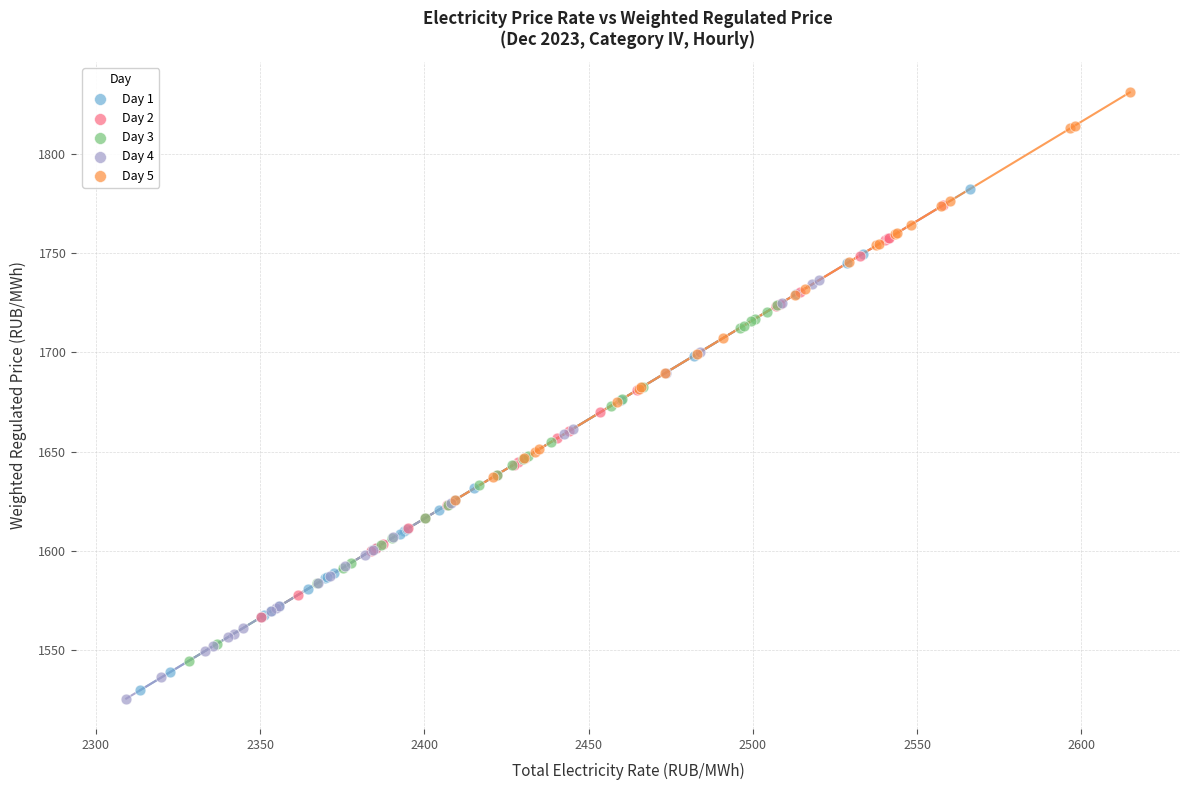

Which series reaches the maximum Y coordinate?

Day 5